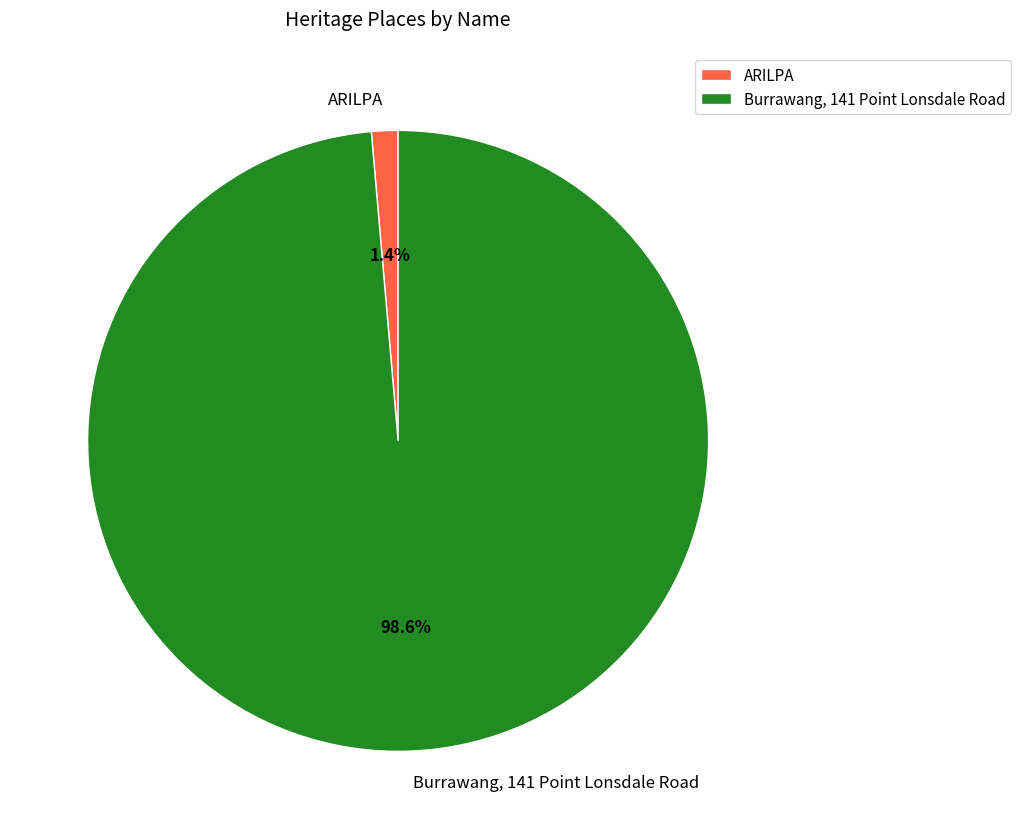

How many segments does this pie chart have?

2